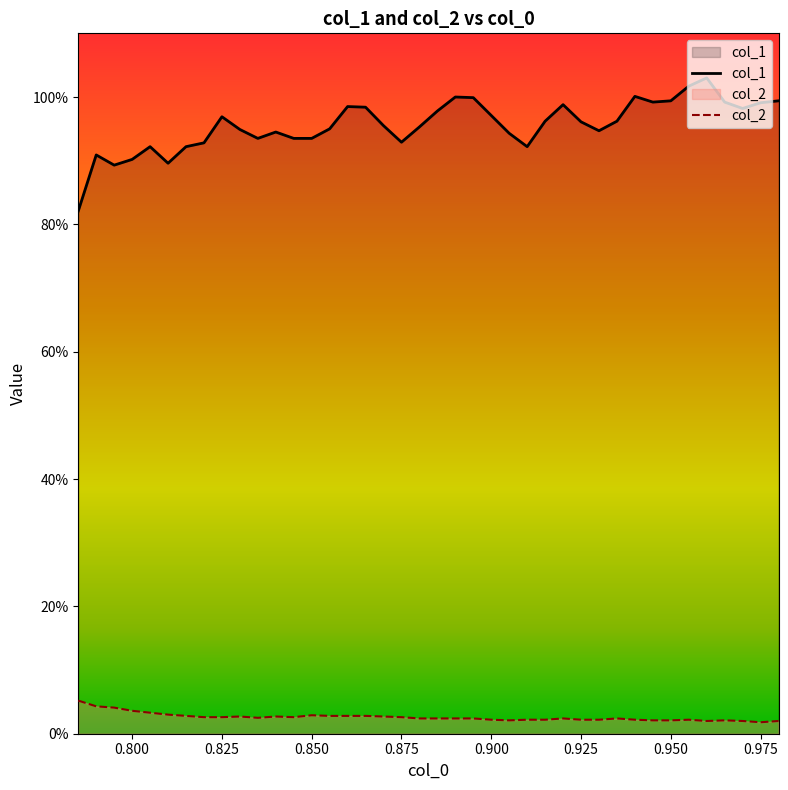

Does the chart display data point markers on the line(s)?

No